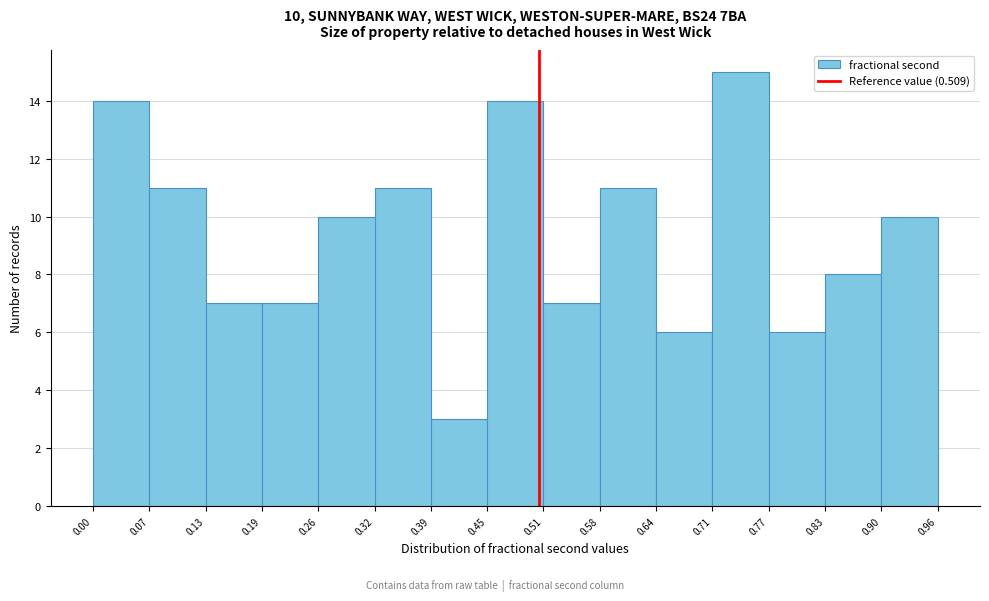

Which range on the x-axis has the tallest bar?

0.71 to 0.77